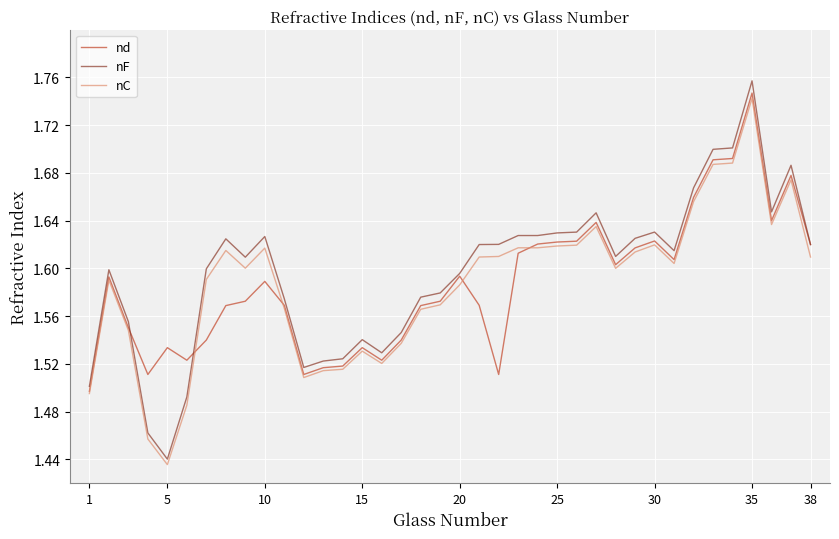

What are all the series names shown in the legend?

nd, nF, nC